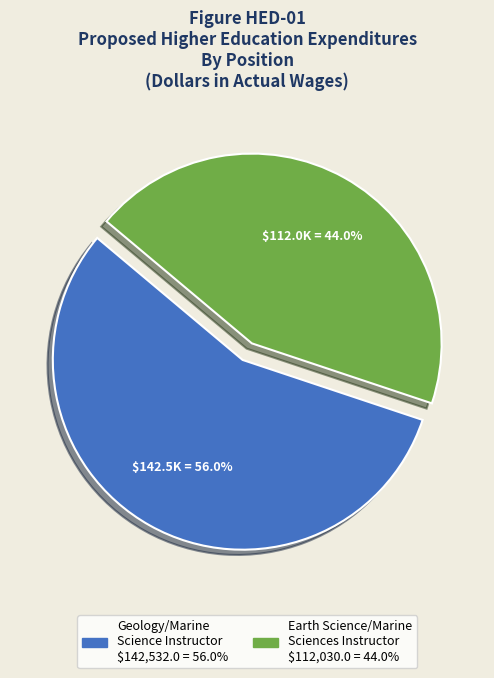

Which slice is the largest?

Geology/Marine Science Instructor